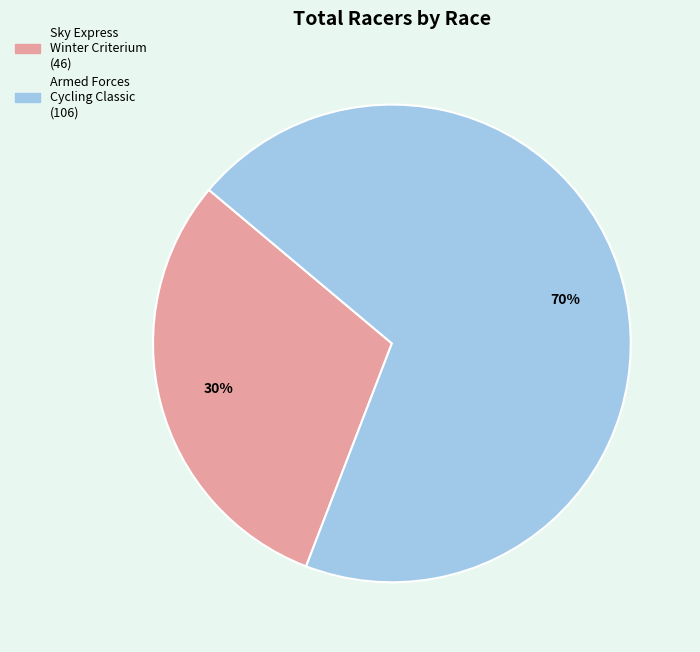

Is it true that Armed Forces Cycling Classic is 76% of the pie?

False